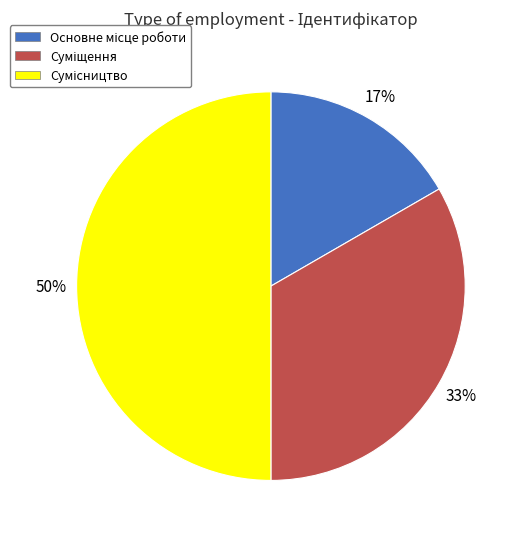

To the nearest percent, what is the average slice percentage?

33%